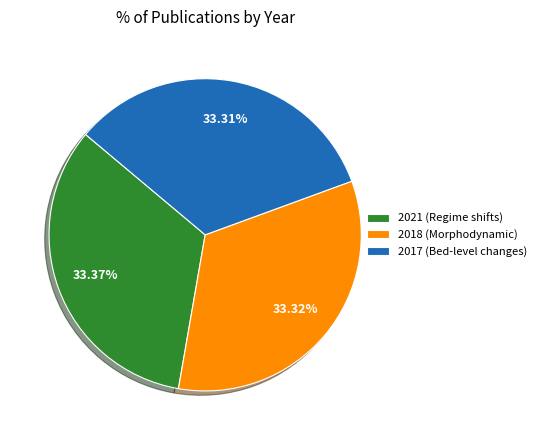

Combined, do 2021 (Regime shifts) and 2018 (Morphodynamic) account for over 50%?

Yes